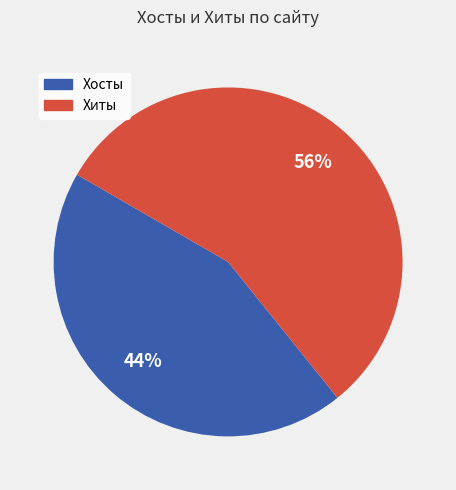

Is there a majority slice in this chart?

Yes